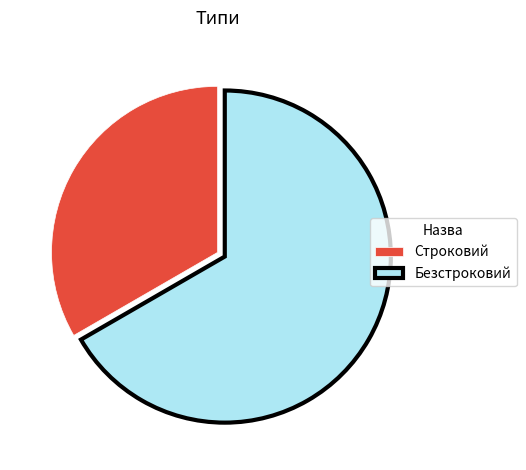

Which category has the smallest portion of the pie?

Строковий